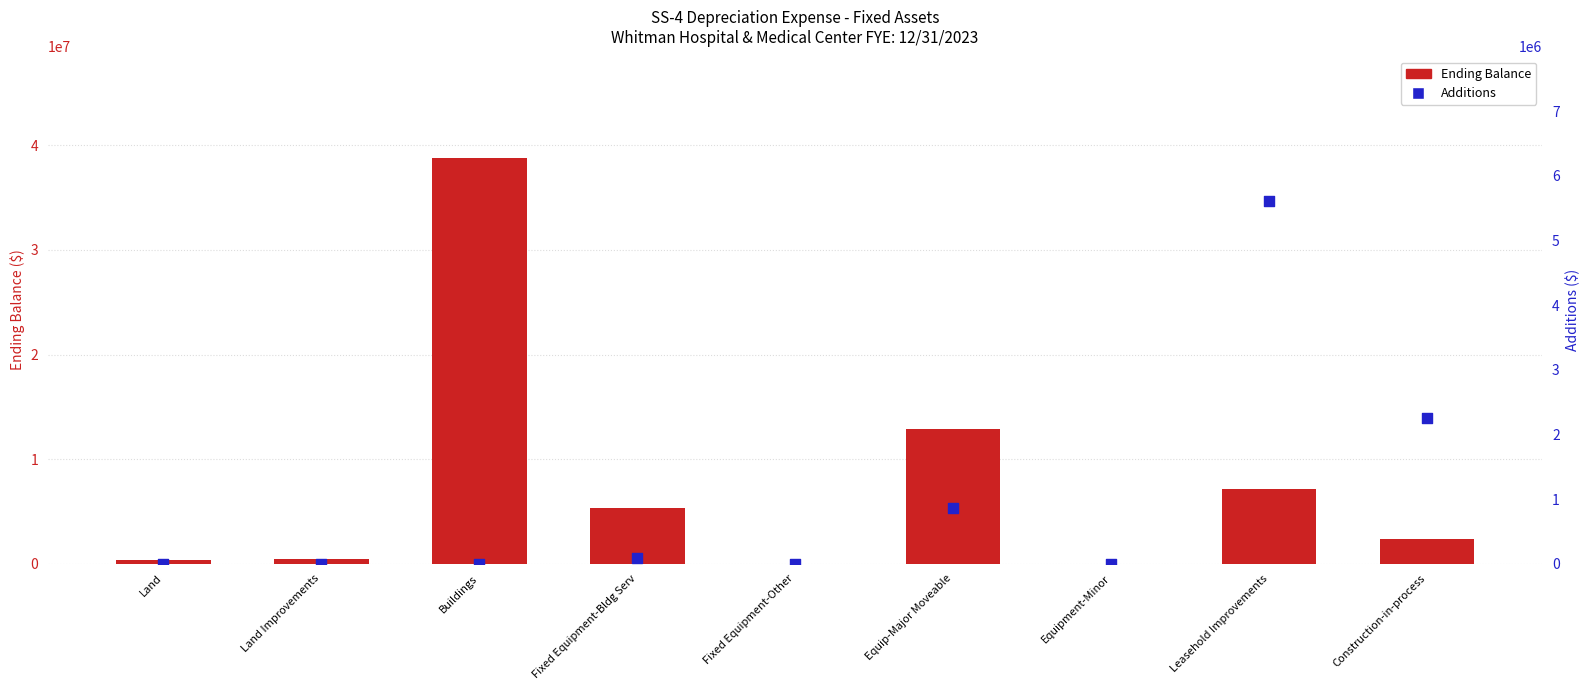

Which series has the largest Y range (max minus min)?

Ending Balance